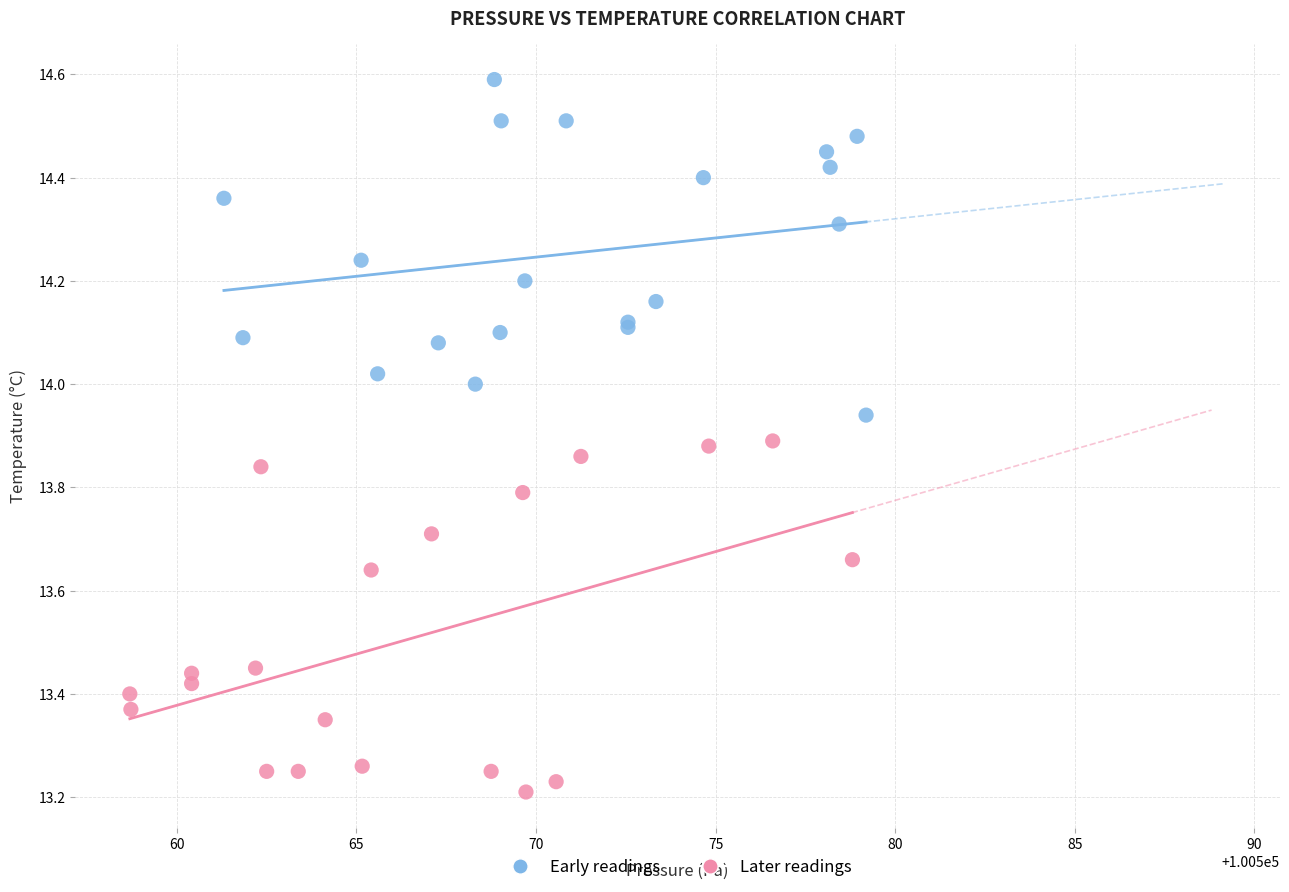

Which series reaches the minimum Y coordinate?

Later readings